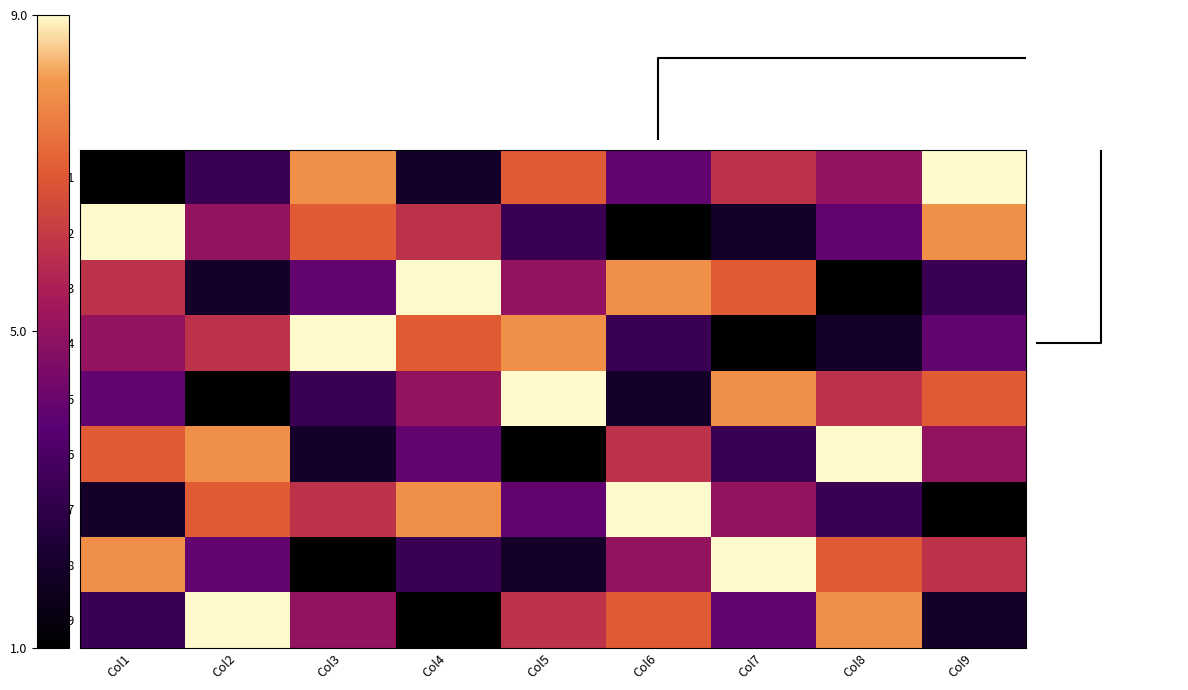

Reading left to right, what are all the values shown in this chart?

Row1: Col1=0.0	Col2=0.2	Col3=0.9	Col4=0.1	Col5=0.8	Col6=0.4	Col7=0.6	Col8=0.5	Col9=1.0
Row2: Col1=1.0	Col2=0.5	Col3=0.8	Col4=0.6	Col5=0.2	Col6=0.0	Col7=0.1	Col8=0.4	Col9=0.9
Row3: Col1=0.6	Col2=0.1	Col3=0.4	Col4=1.0	Col5=0.5	Col6=0.9	Col7=0.8	Col8=0.0	Col9=0.2
Row4: Col1=0.5	Col2=0.6	Col3=1.0	Col4=0.8	Col5=0.9	Col6=0.2	Col7=0.0	Col8=0.1	Col9=0.4
Row5: Col1=0.4	Col2=0.0	Col3=0.2	Col4=0.5	Col5=1.0	Col6=0.1	Col7=0.9	Col8=0.6	Col9=0.8
Row6: Col1=0.8	Col2=0.9	Col3=0.1	Col4=0.4	Col5=0.0	Col6=0.6	Col7=0.2	Col8=1.0	Col9=0.5
Row7: Col1=0.1	Col2=0.8	Col3=0.6	Col4=0.9	Col5=0.4	Col6=1.0	Col7=0.5	Col8=0.2	Col9=0.0
Row8: Col1=0.9	Col2=0.4	Col3=0.0	Col4=0.2	Col5=0.1	Col6=0.5	Col7=1.0	Col8=0.8	Col9=0.6
Row9: Col1=0.2	Col2=1.0	Col3=0.5	Col4=0.0	Col5=0.6	Col6=0.8	Col7=0.4	Col8=0.9	Col9=0.1